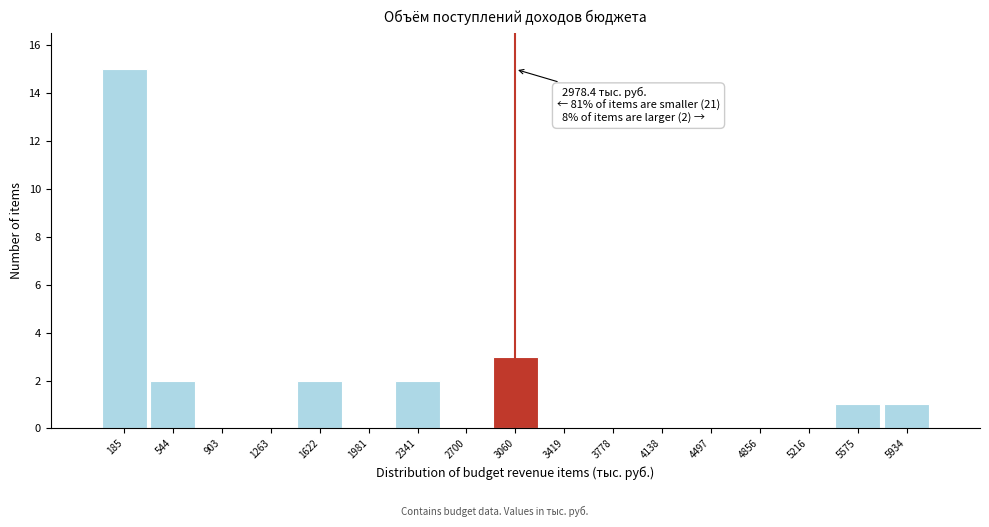

Over which range of the x-axis is the bar tallest?

0 to 350